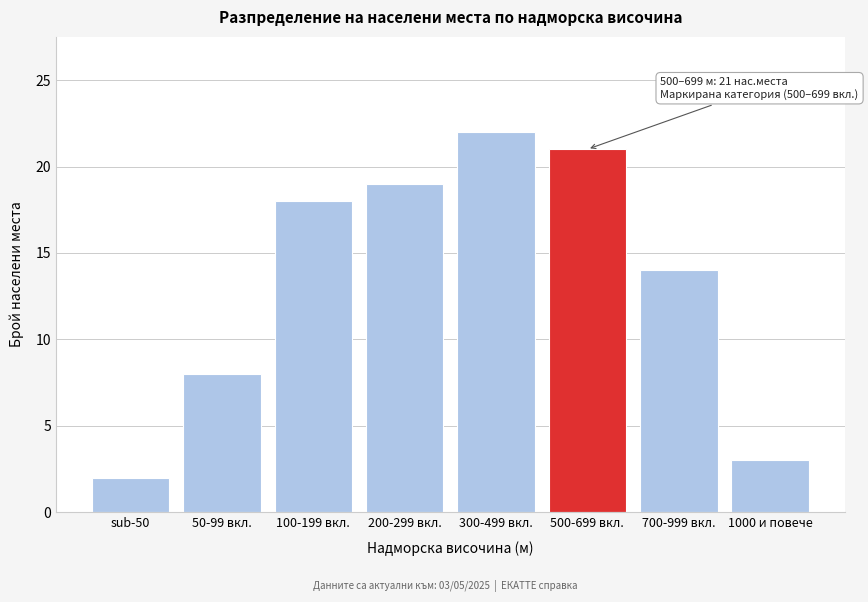

Reading left to right, transcribe all the data shown in this chart.

sub-50=2	50-99 вкл.=8	100-199 вкл.=18	200-299 вкл.=19	300-499 вкл.=22	500-699 вкл.=21	700-999 вкл.=14	1000 и повече=3